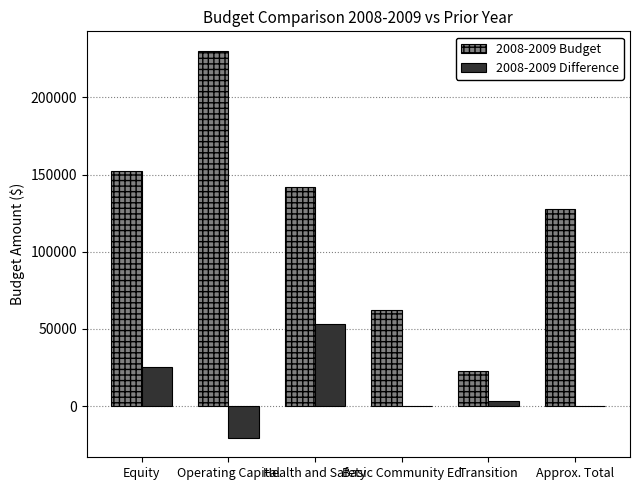

At which label does 2008-2009 Budget reach its peak?

Operating Capital